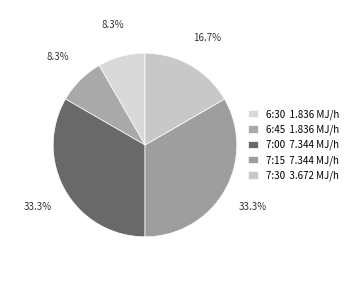

How many slices are in this pie chart?

5